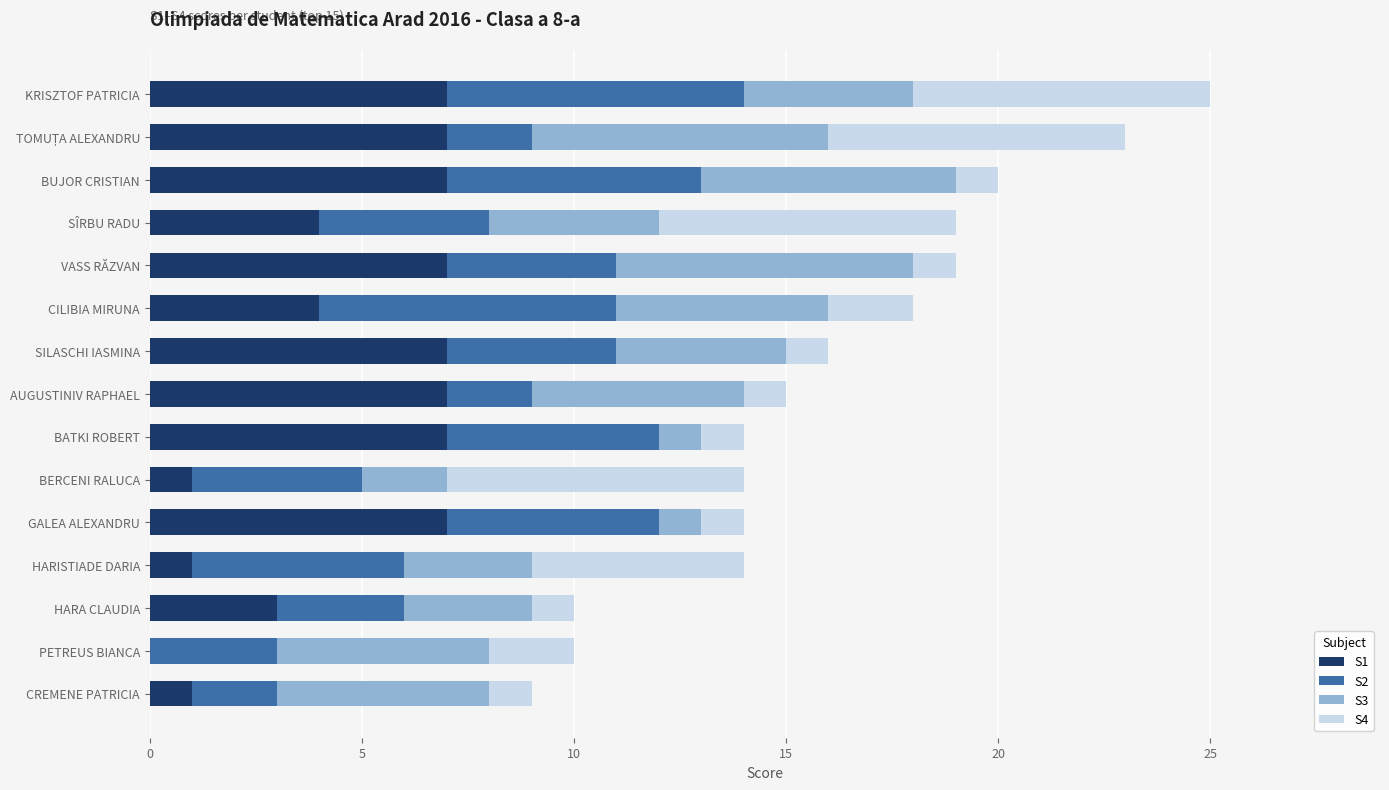

What is the total value across all series at CILIBIA MIRUNA?

18